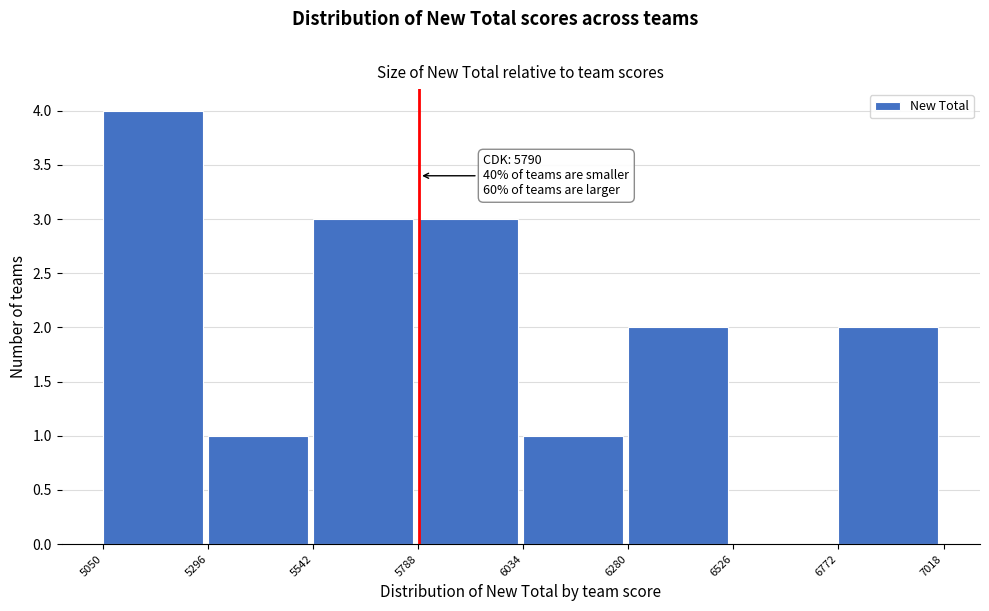

Over which range of the x-axis is the bar tallest?

5050 to 5296